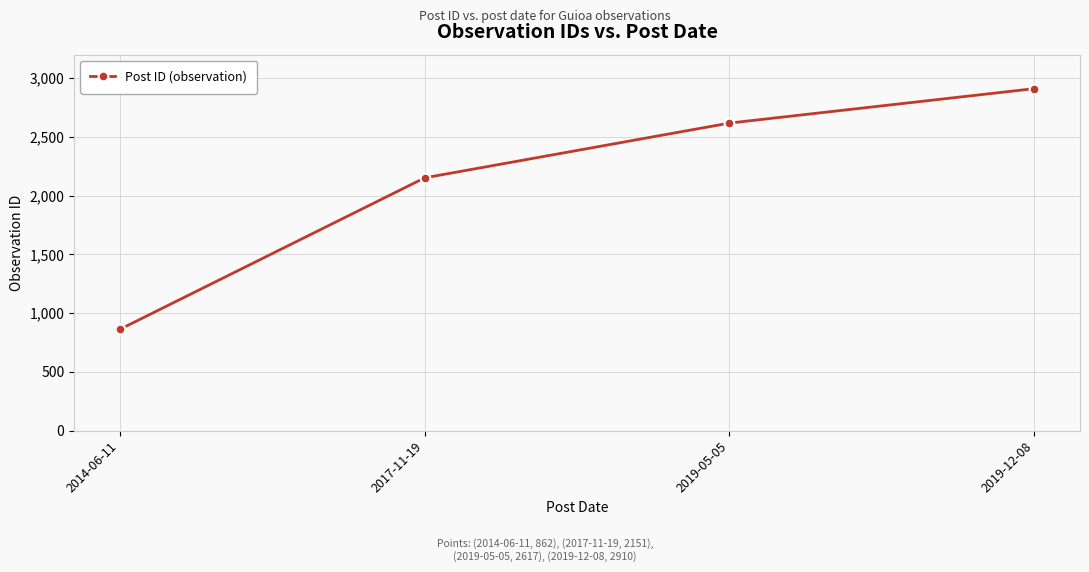

What is the value of the 1st point from the left?

862